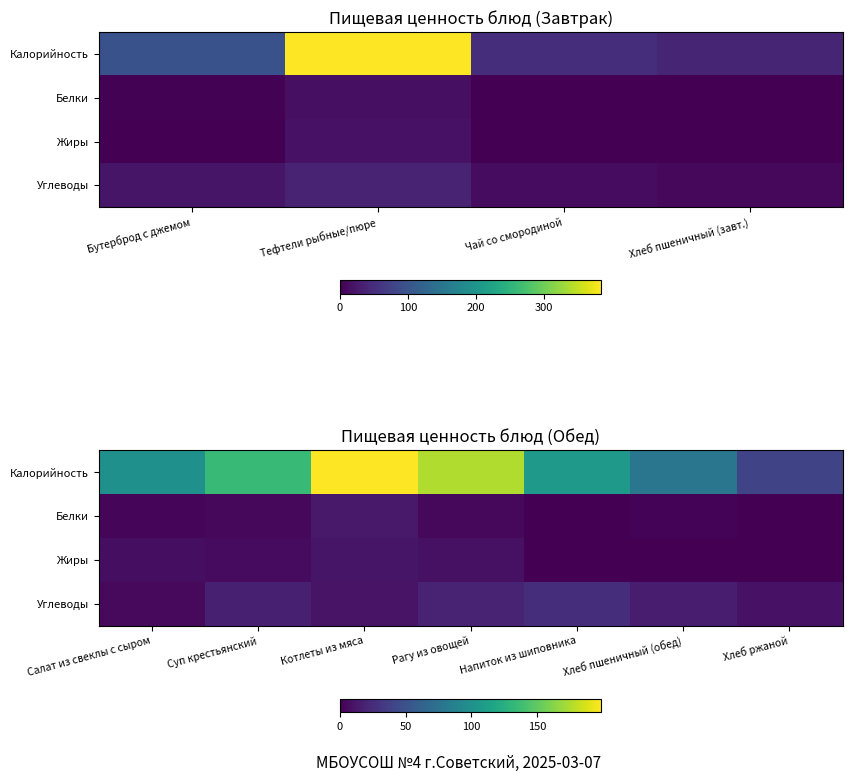

The value of Жиры at Салат из свеклы с сыром is 7.4. True or false?

True